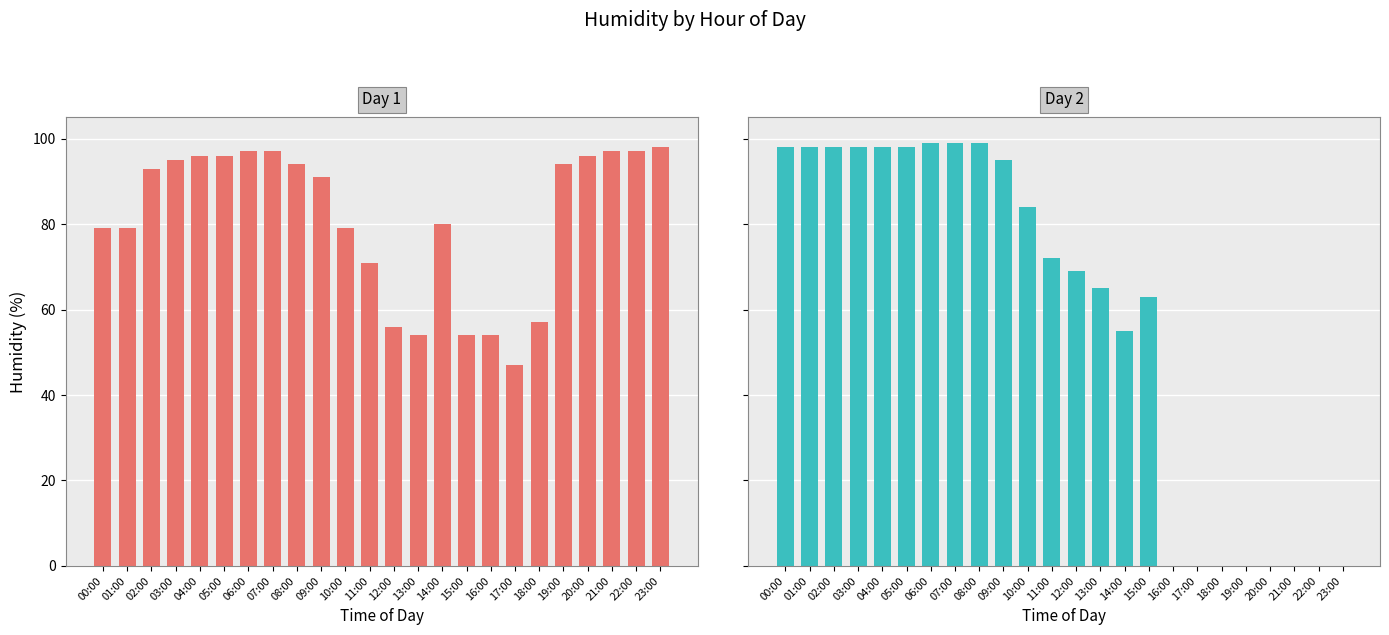

What is the label of the 3rd bar from the right?

21:00